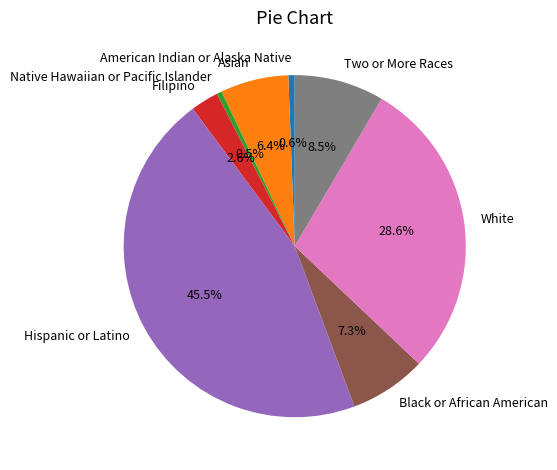

To the nearest percent, what is the average slice percentage?

12%